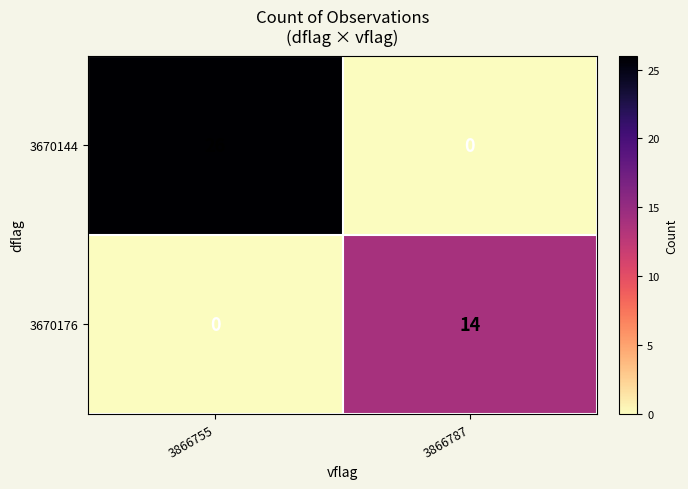

The value of 3670176 at 3866787 is 14. True or false?

True